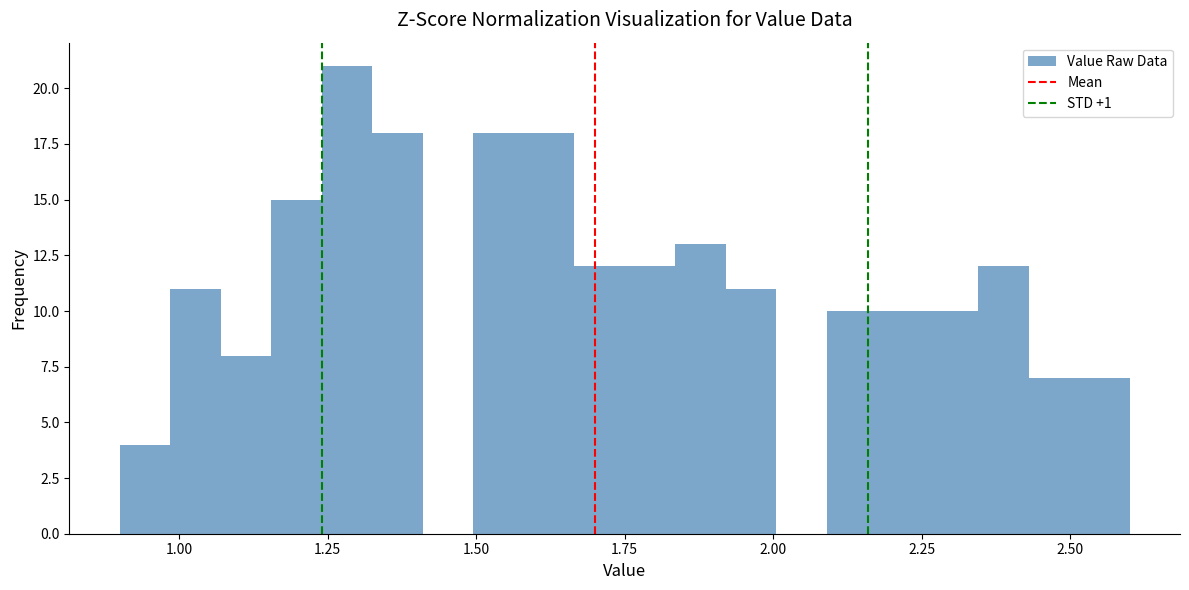

Read against the x-axis, roughly where is the centre of the tallest bar?

1.30